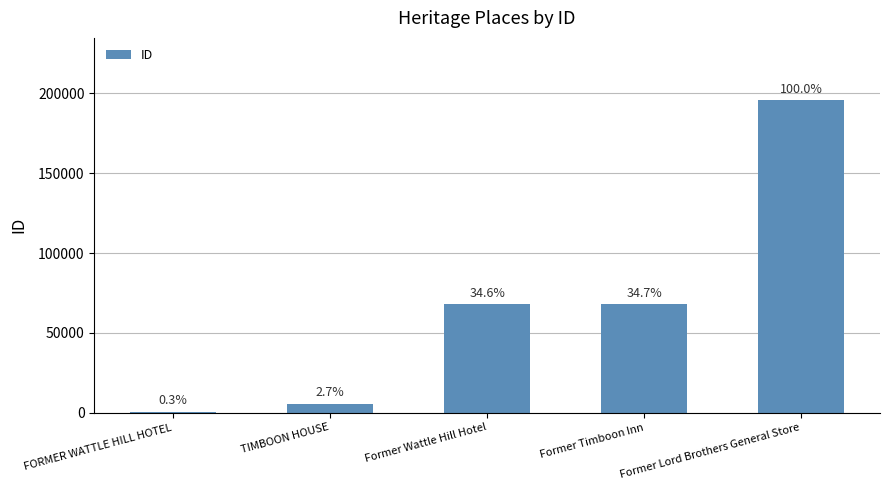

What is the sum of the values at FORMER WATTLE HILL HOTEL and Former Lord Brothers General Store?

196297